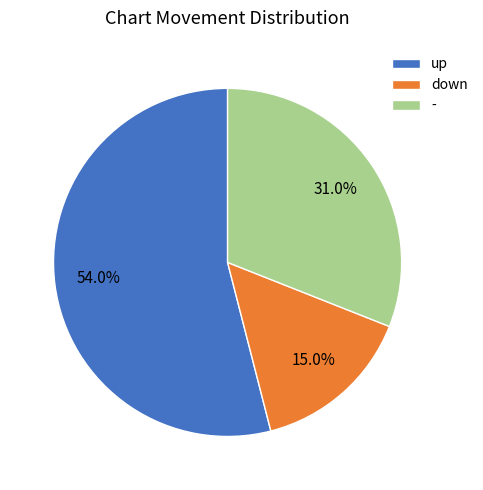

What is the majority slice?

up